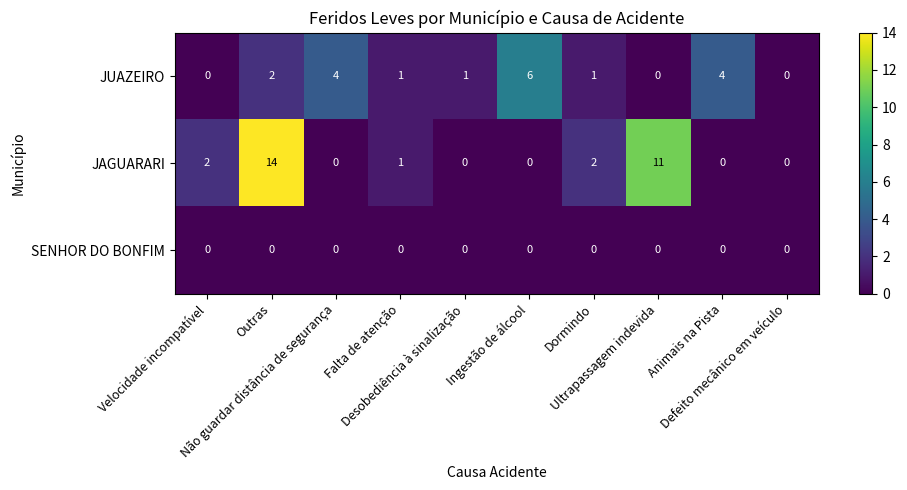

Which series has the largest range (max minus min)?

JAGUARARI